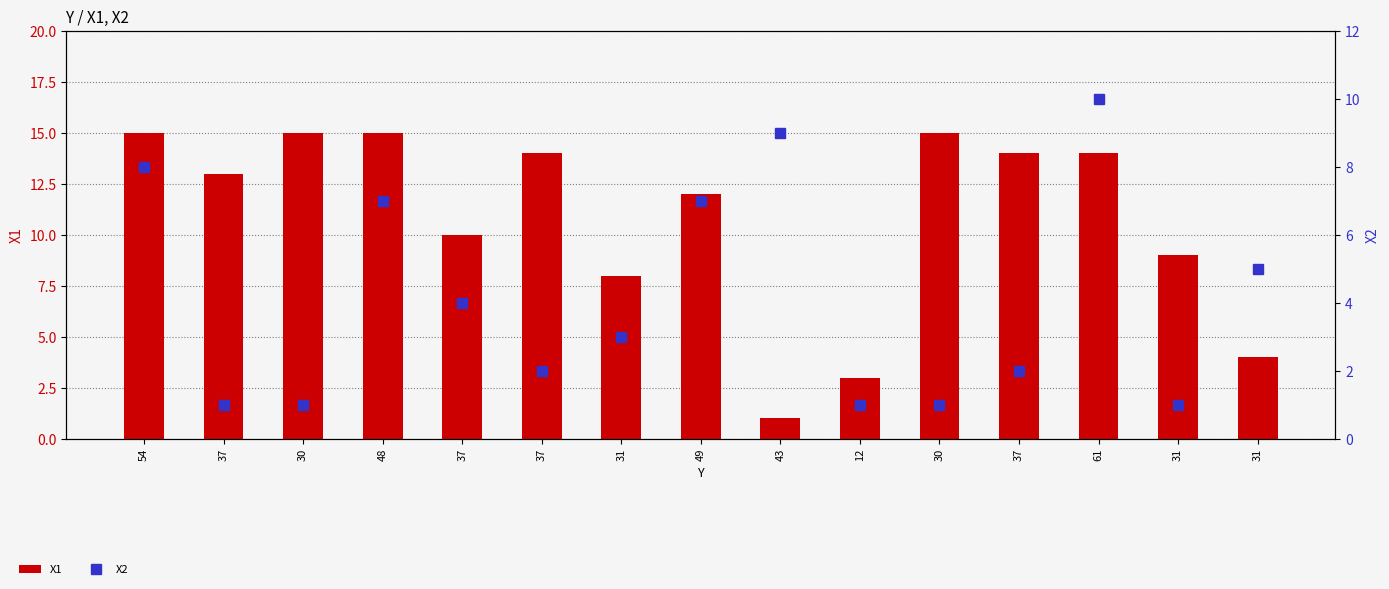

The X1 series shows 9 at 31. True or false?

True